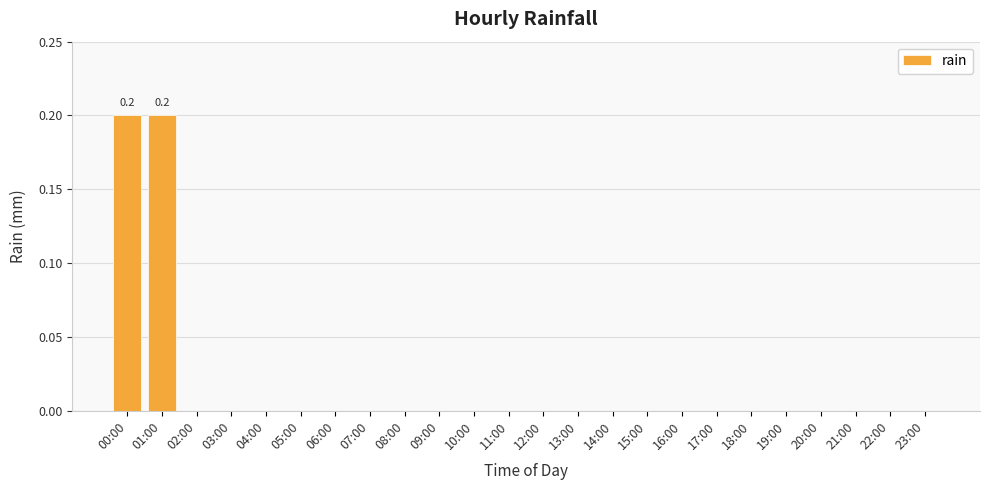

Reading left to right, extract all data points from this chart.

00:00=0.2	01:00=0.2	02:00=0.0	03:00=0.0	04:00=0.0	05:00=0.0	06:00=0.0	07:00=0.0	08:00=0.0	09:00=0.0	10:00=0.0	11:00=0.0	12:00=0.0	13:00=0.0	14:00=0.0	15:00=0.0	16:00=0.0	17:00=0.0	18:00=0.0	19:00=0.0	20:00=0.0	21:00=0.0	22:00=0.0	23:00=0.0